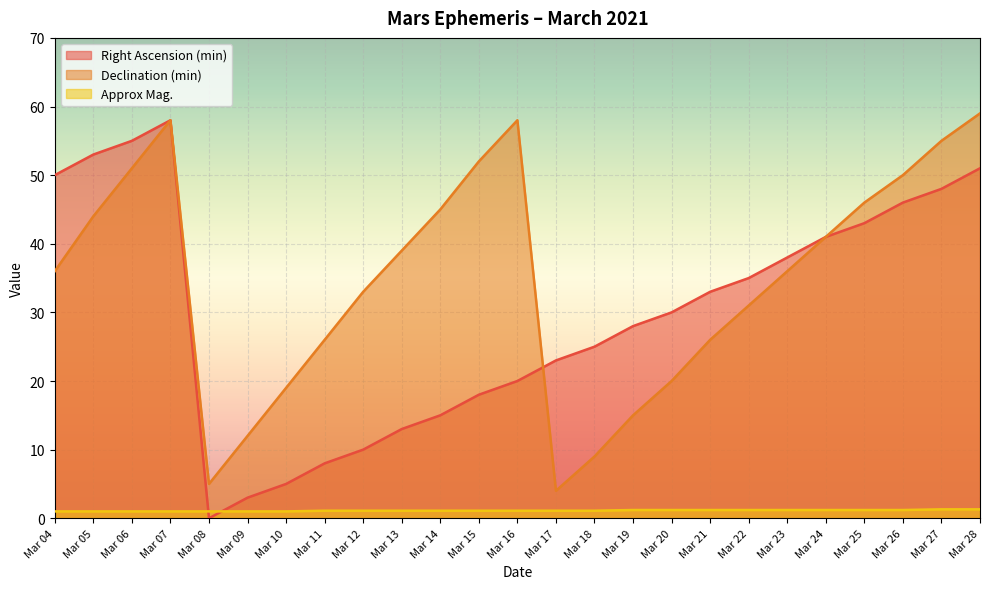

What is the spread (max minus min) of values at Mar 28?

57.7